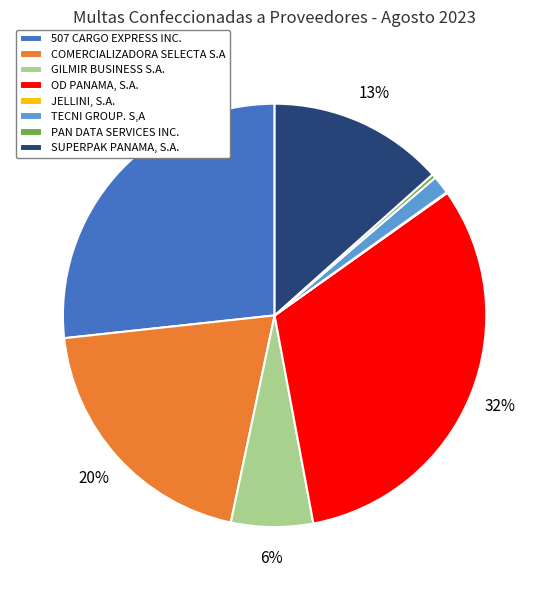

Which slice is the largest?

OD PANAMA, S.A.